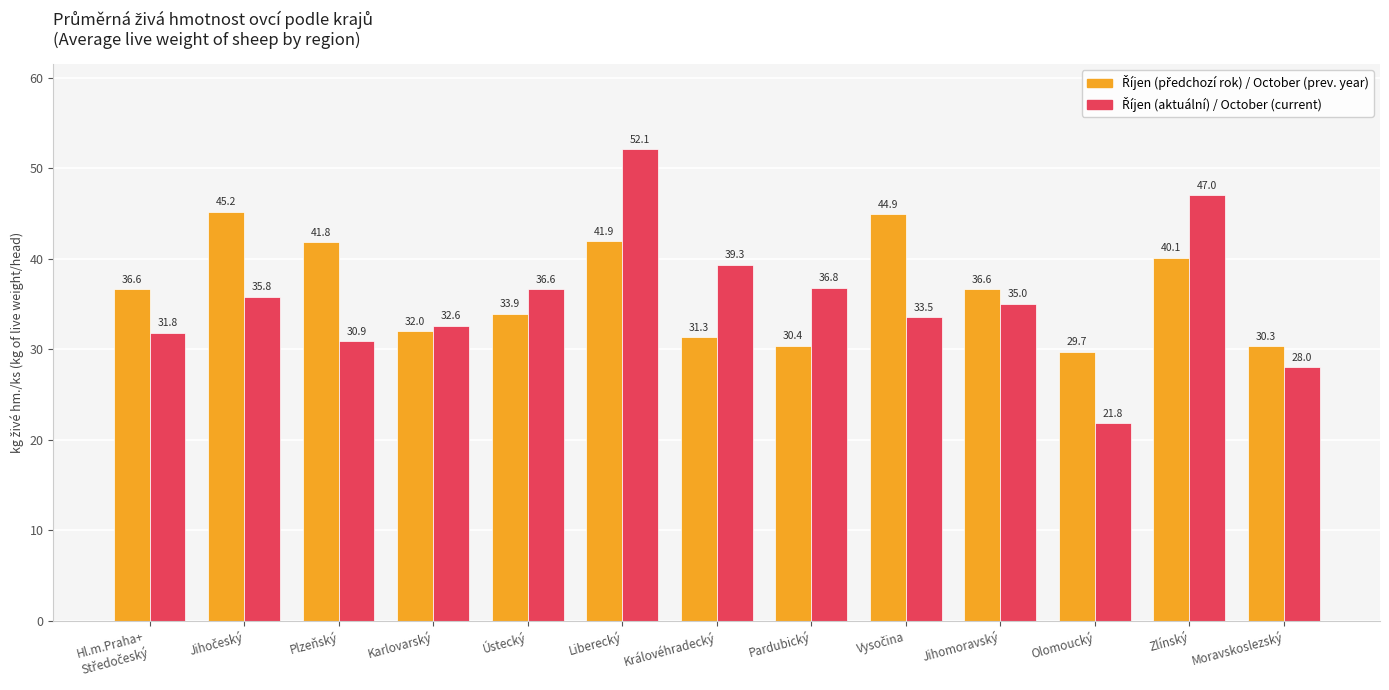

What is the minimum value shown in the chart?

21.8